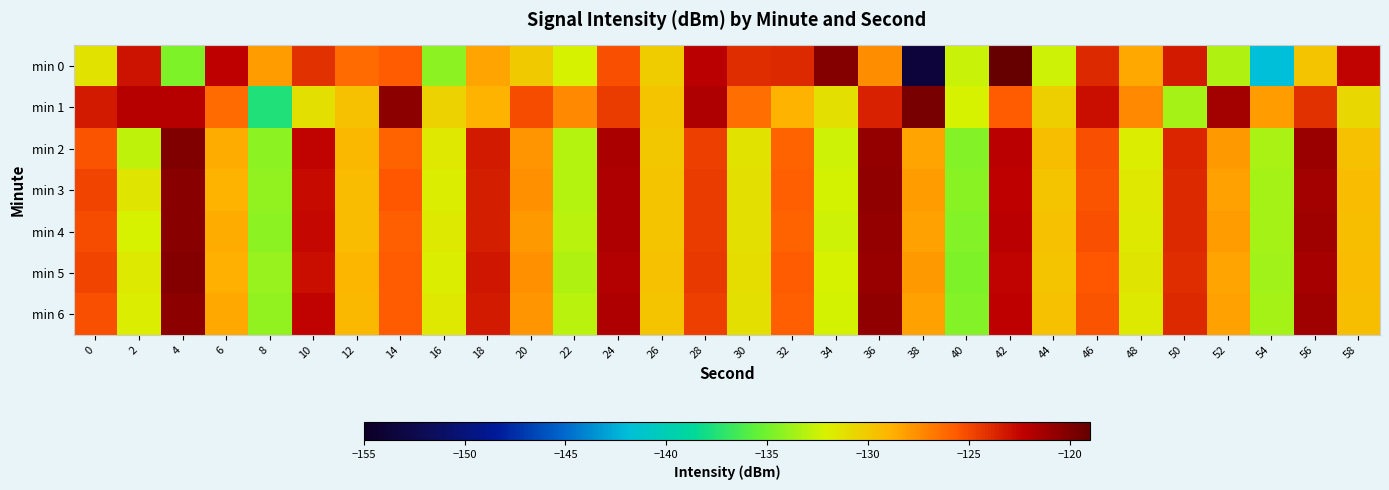

At 20, list the series in order from smallest to largest.

min 0, min 4, min 6, min 2, min 5, min 3, min 1